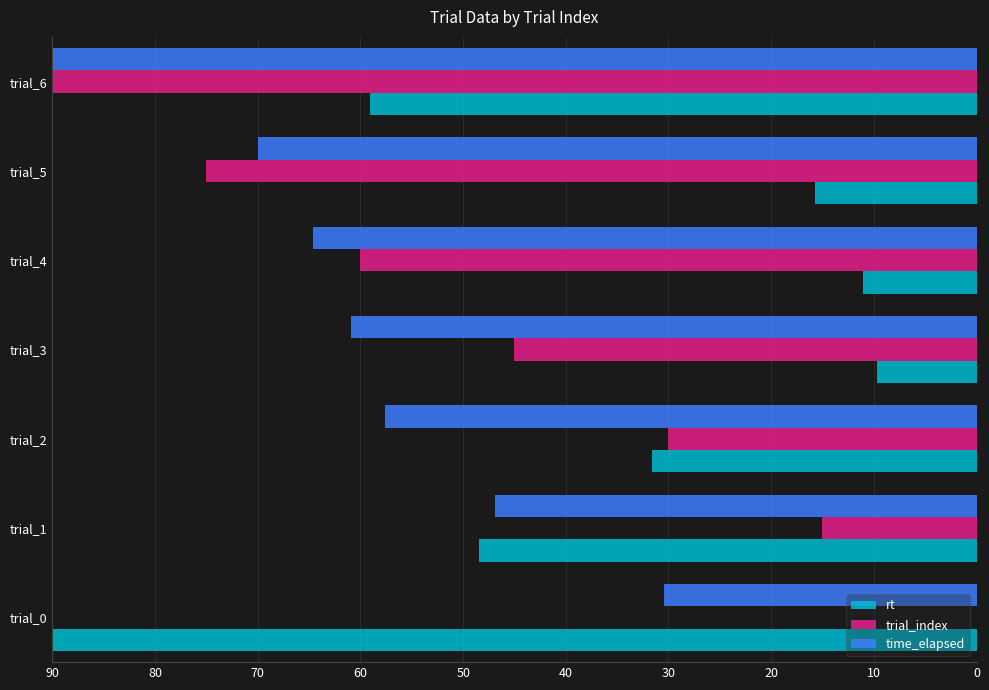

What is the maximum value shown in the chart?

90.0